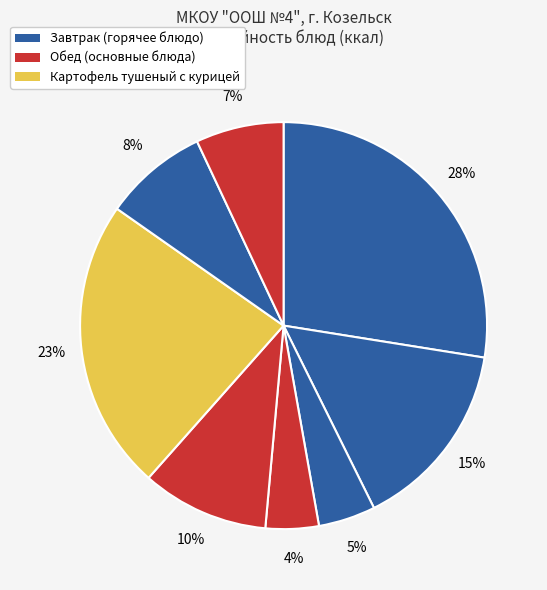

How many slices are in this pie chart?

8